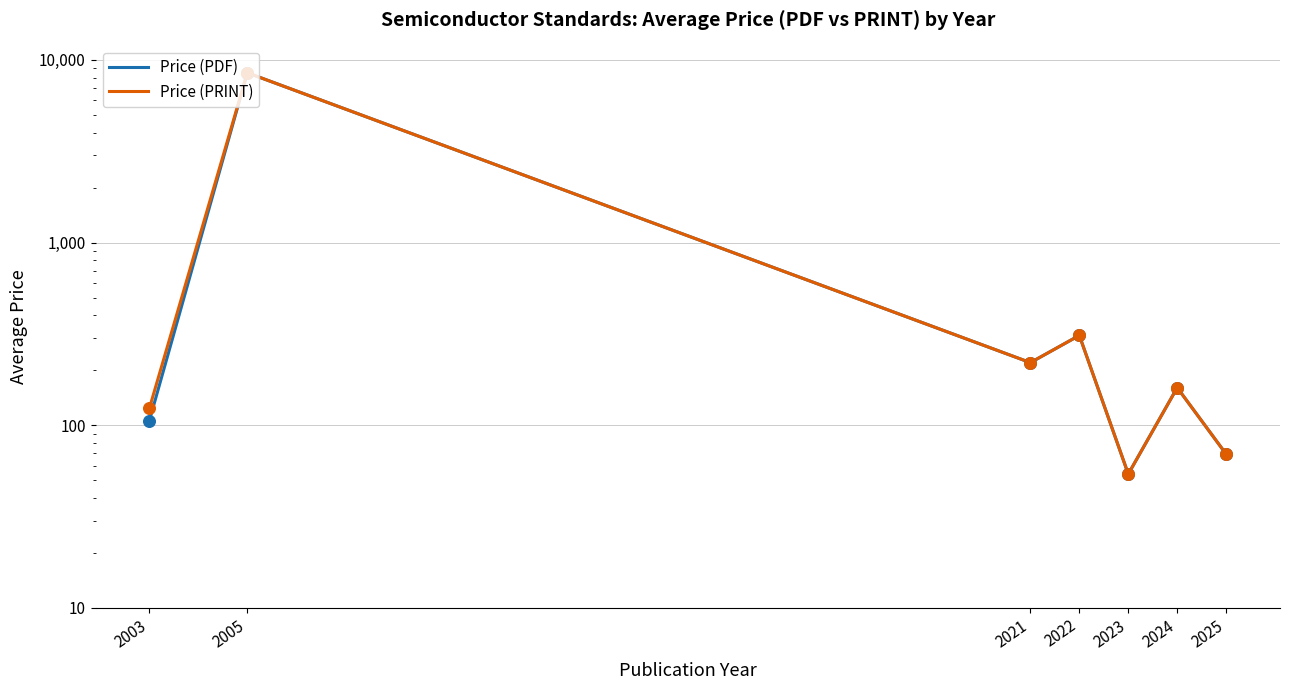

Which series has the largest total across all categories?

Price (PRINT)